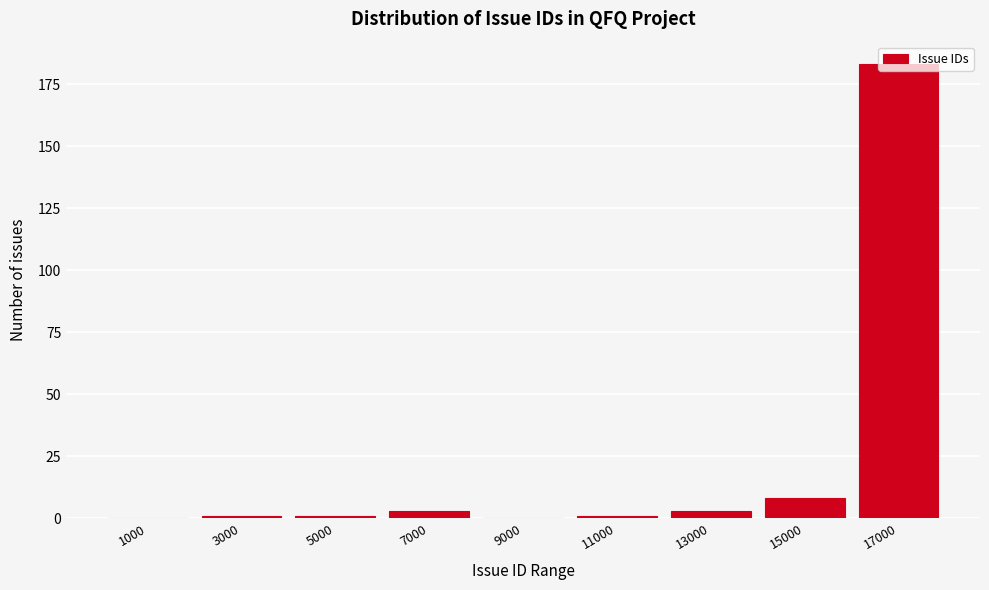

What is the sum of all values?

200